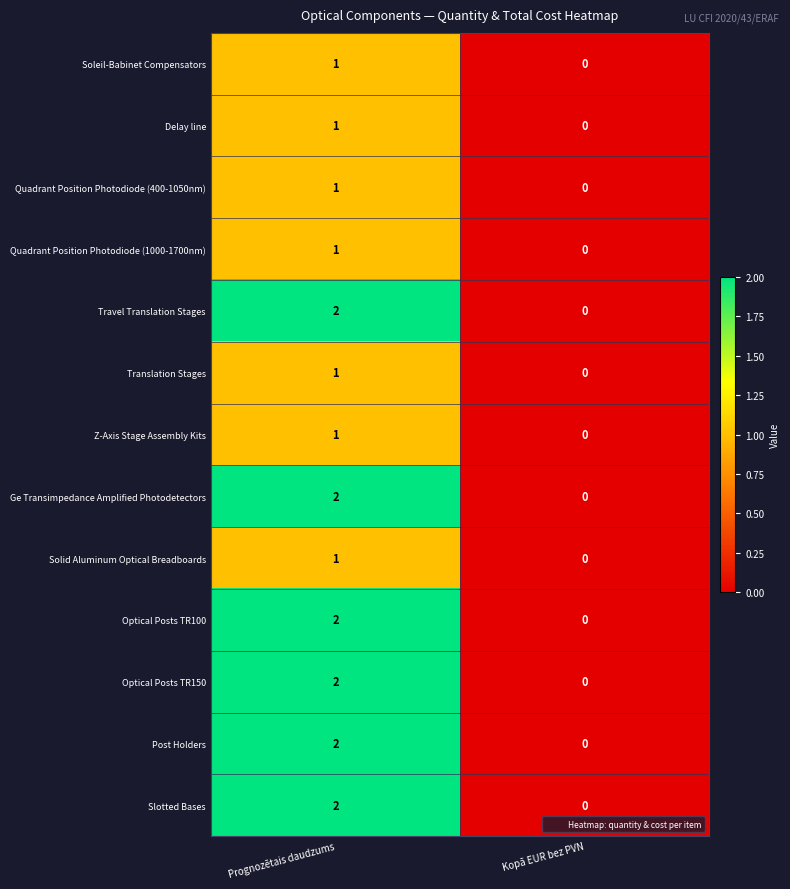

At which label is Soleil-Babinet Compensators closest to 0?

Kopā EUR bez PVN